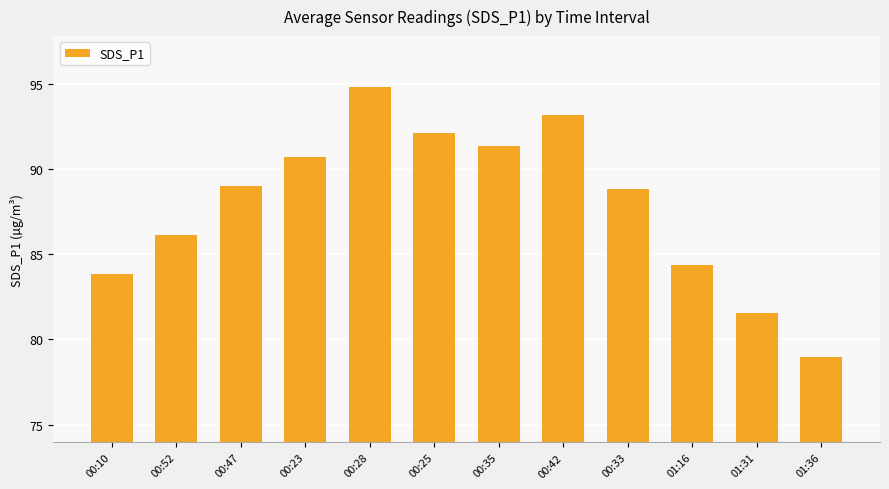

Which has a higher value, 00:10 or 00:33?

00:33